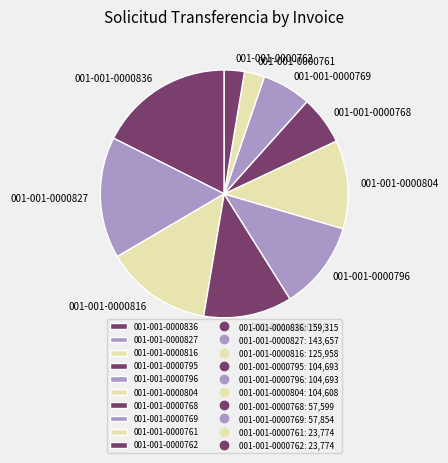

Is it true that 001-001-0000836 is 11% of the pie?

False